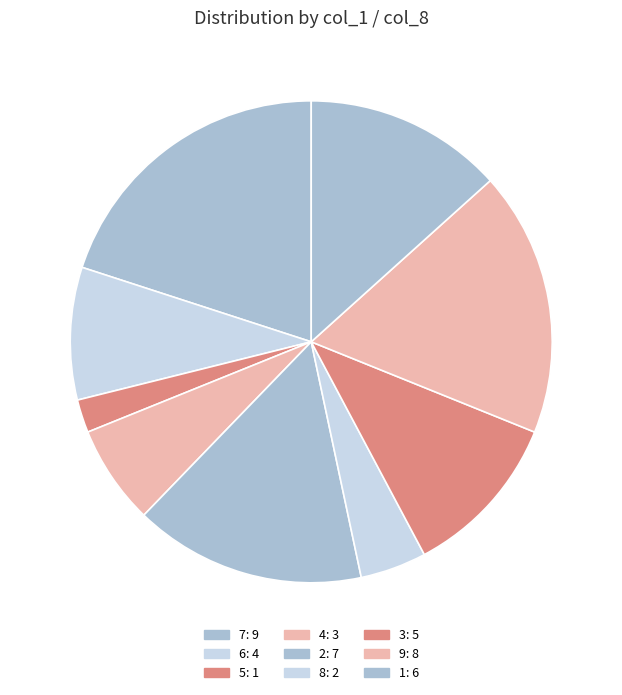

How many slices are in this pie chart?

9